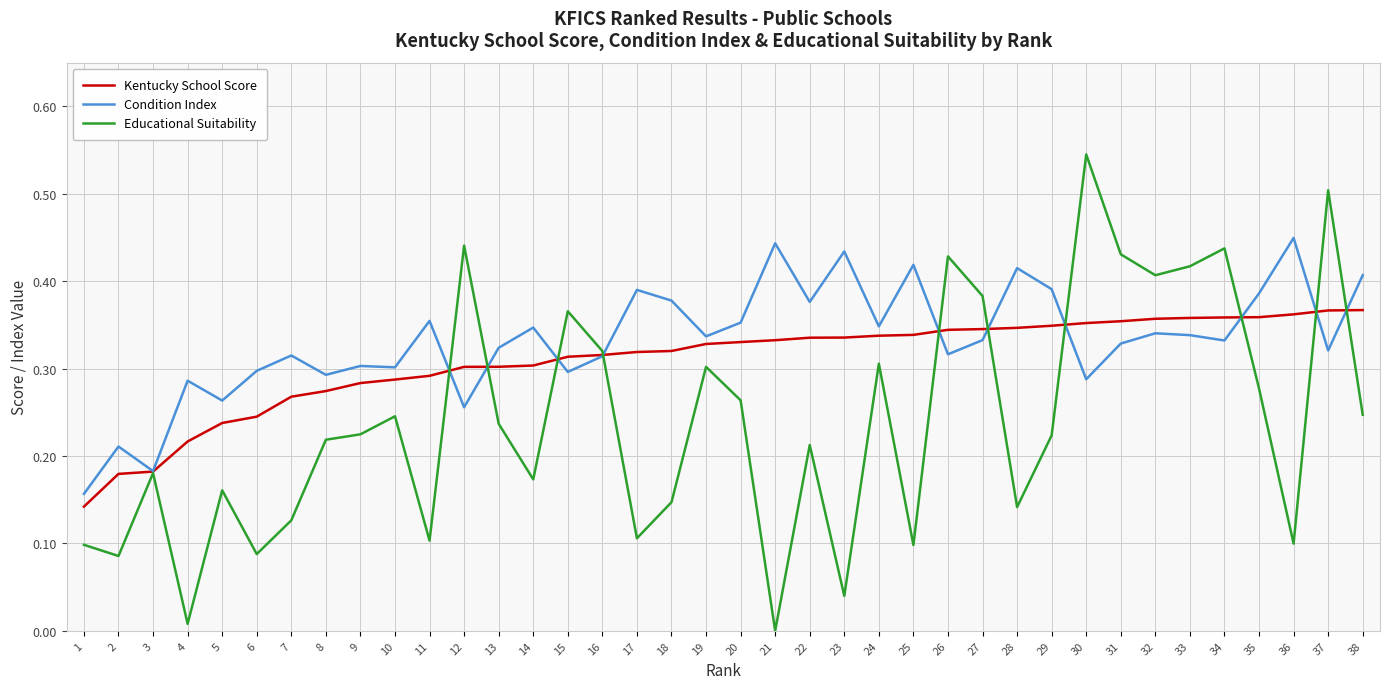

Is the value of Educational Suitability at 13 greater than the value of Condition Index at 20?

No